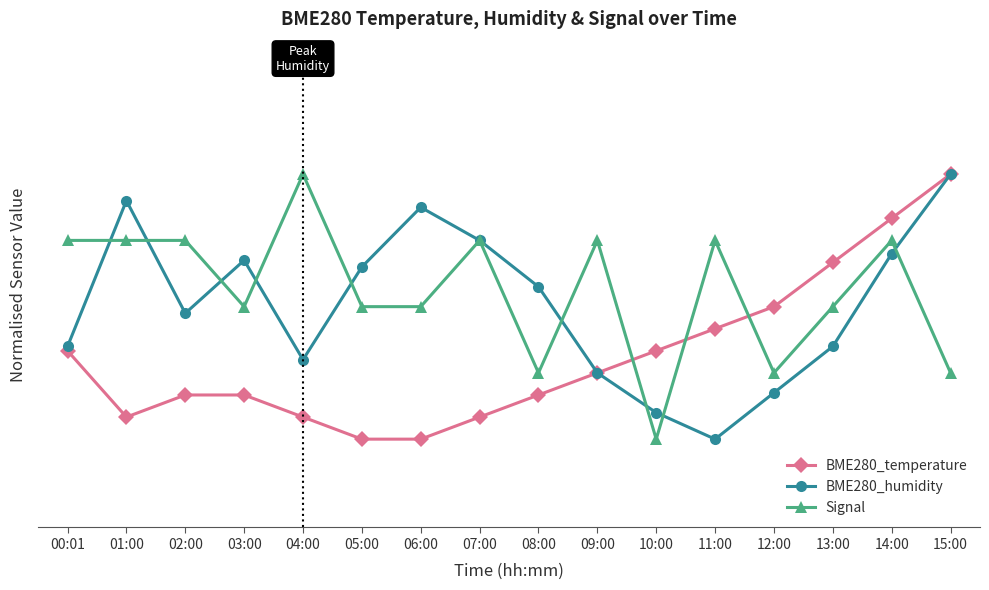

Where is the first local minimum for BME280_humidity?

02:00